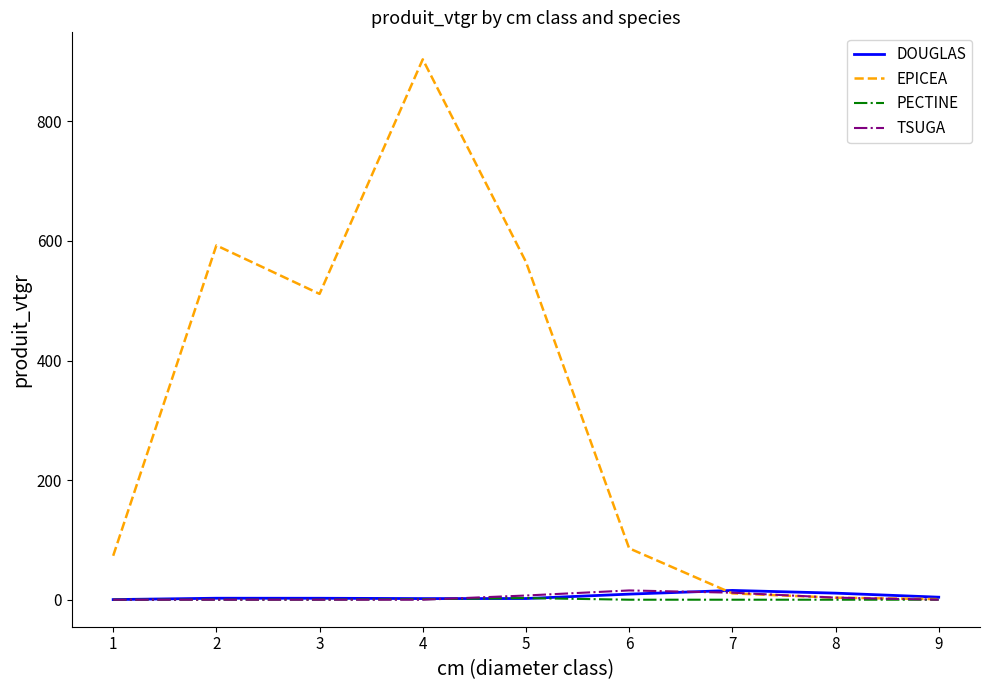

How many distinct data groups are displayed?

4